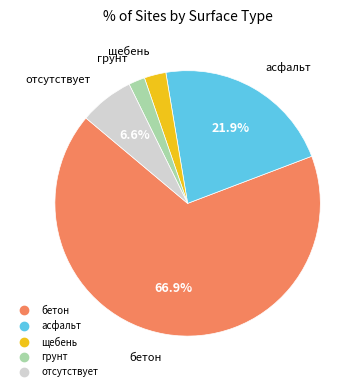

What percentage is the отсутствует slice, to the nearest percent?

7%